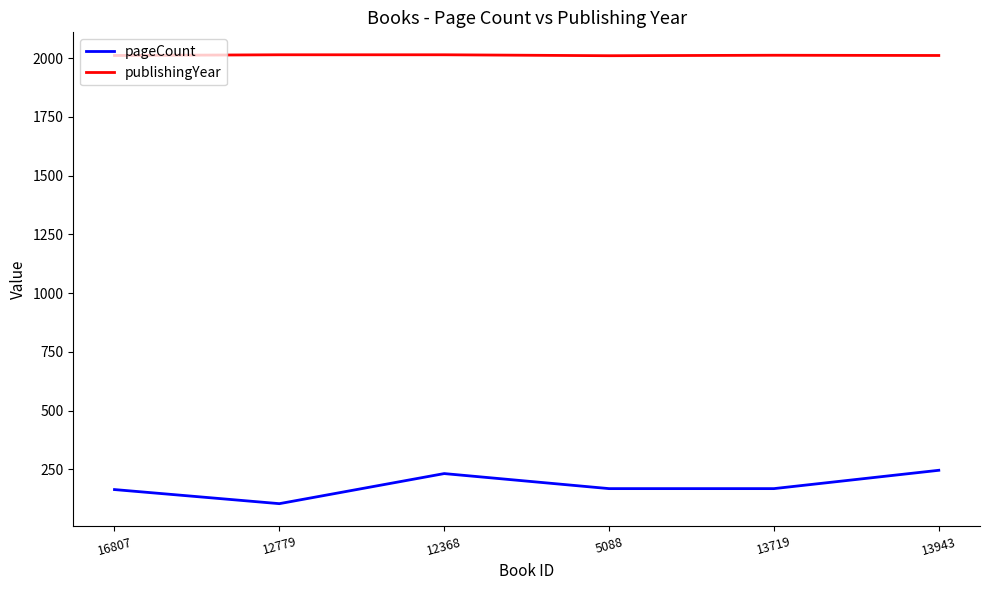

True or false: publishingYear and pageCount intersect in this chart.

False